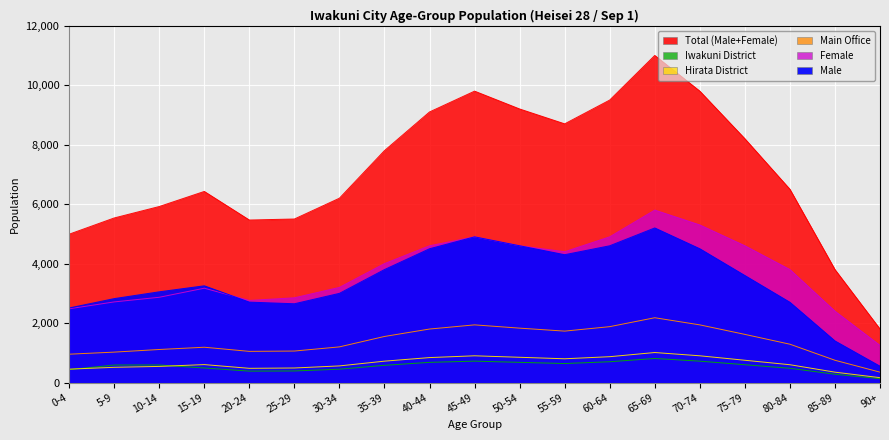

The Male series shows 5967 at 40-44. True or false?

False